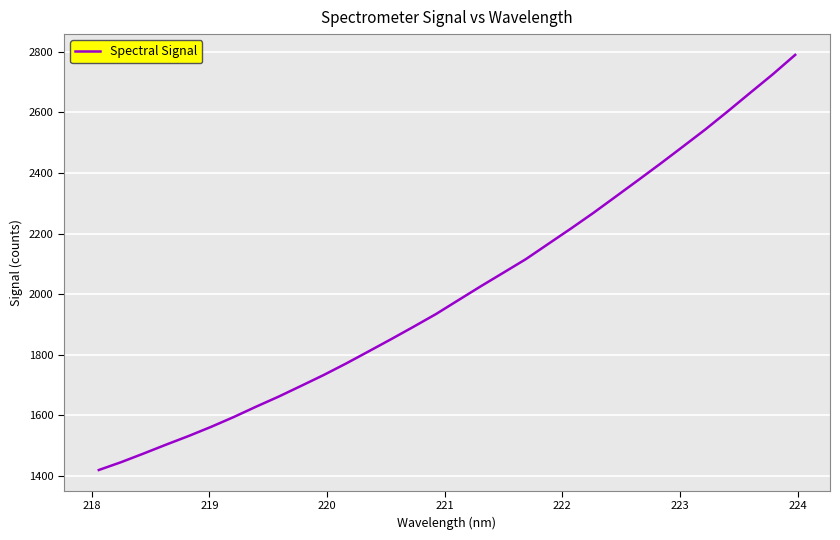

What is the maximum value shown in the chart?

2790.0